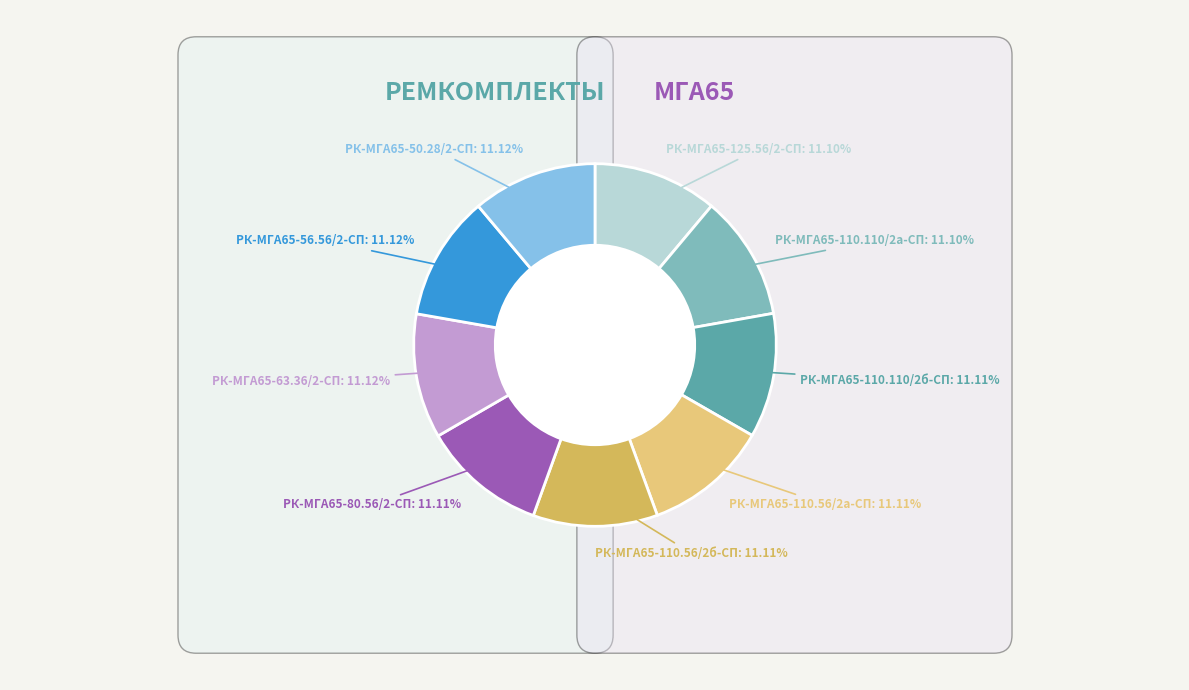

To the nearest percent, what percentage of the pie is РК-МГА65-110.56/2б-СП?

11%